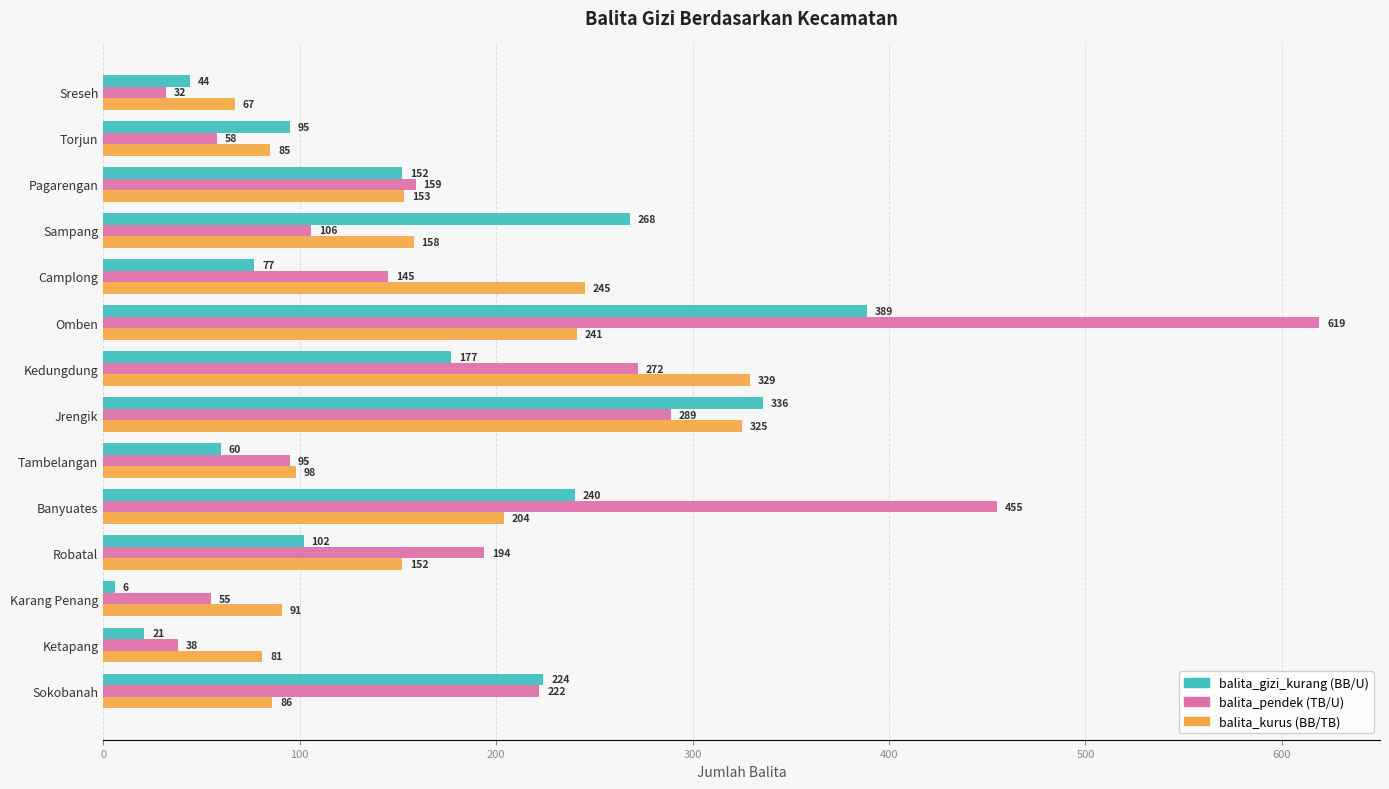

Where is balita_gizi_kurang (BB/U) nearest to the value 197?

Kedungdung